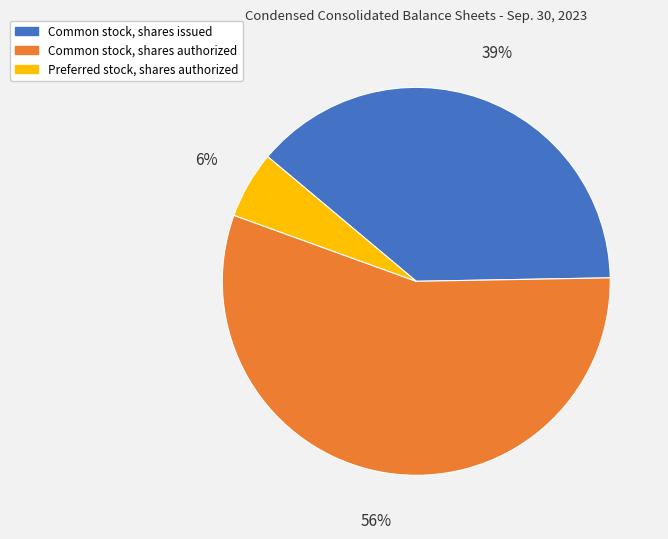

To the nearest percent, what is the difference between the largest and smallest slice percentages?

50%